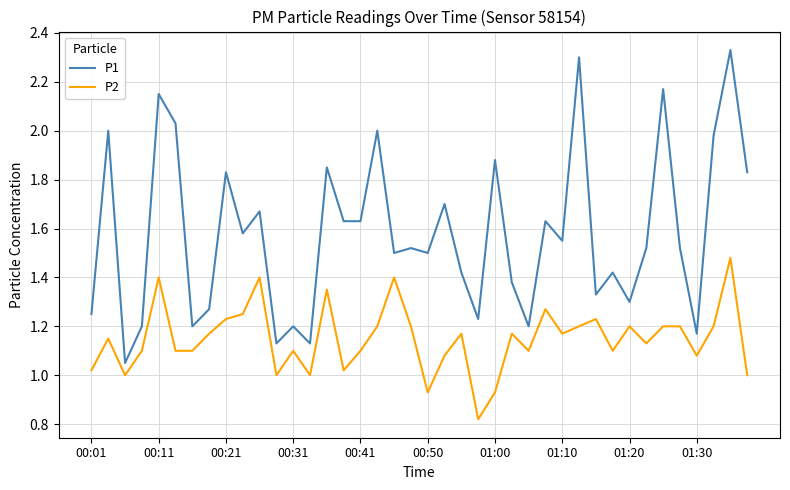

What are all the series names shown in the legend?

P1, P2